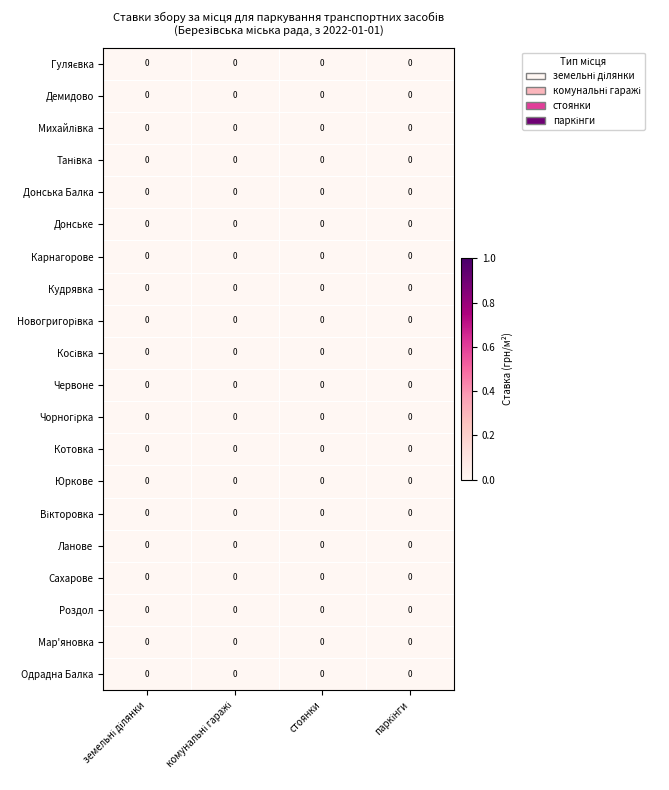

At which category is the sum across all series the highest?

стоянки